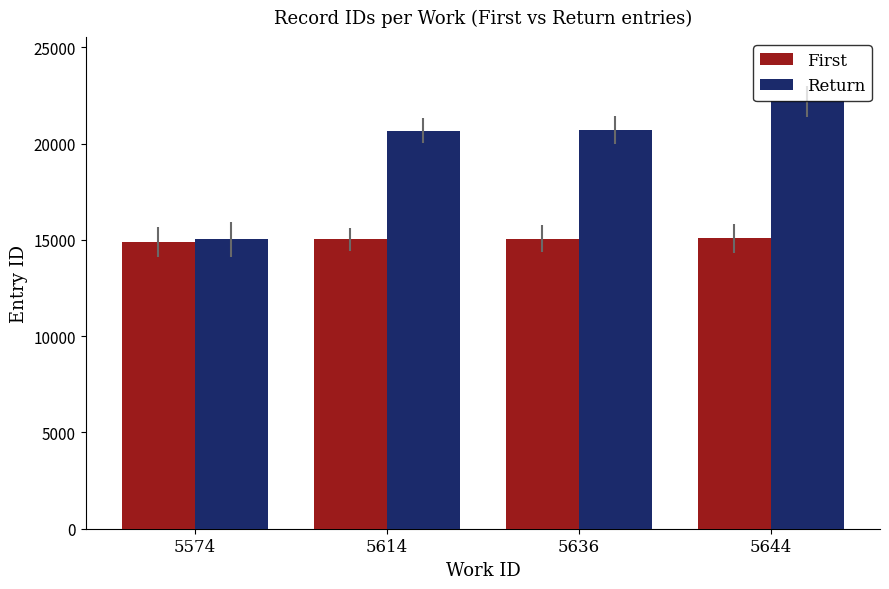

Rank the series by their average value, from highest to lowest.

Return, First